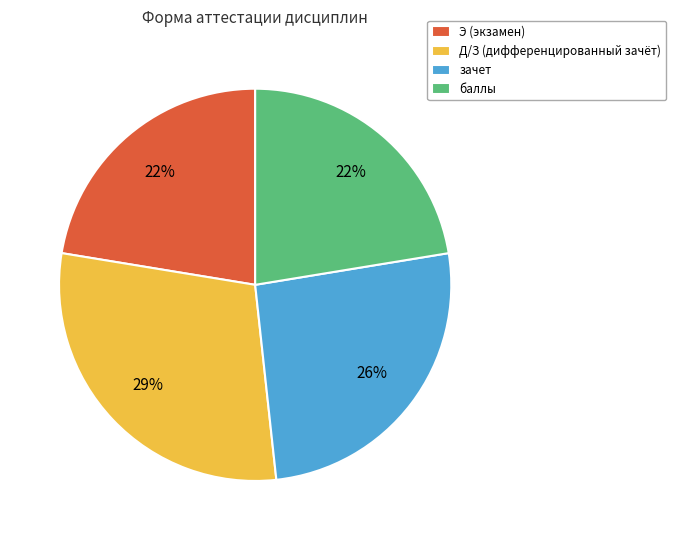

To the nearest percent, what is the average slice percentage?

25%